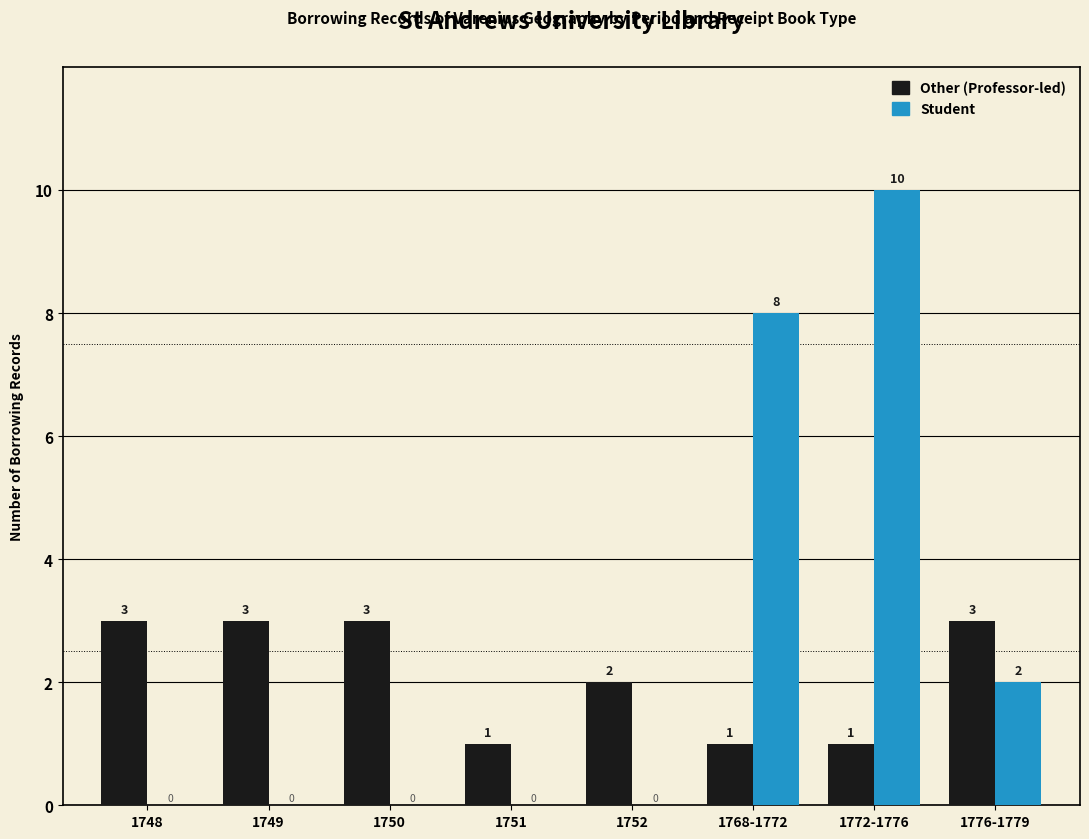

True or false: Other (Professor-led) has a value of 2 at 1752.

True